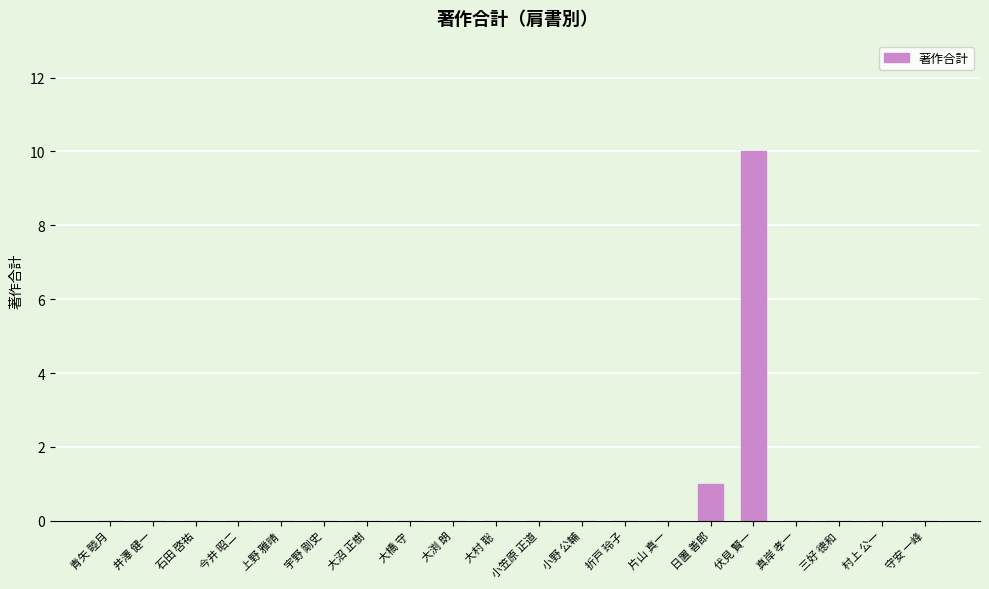

What is the maximum value shown in the chart?

10